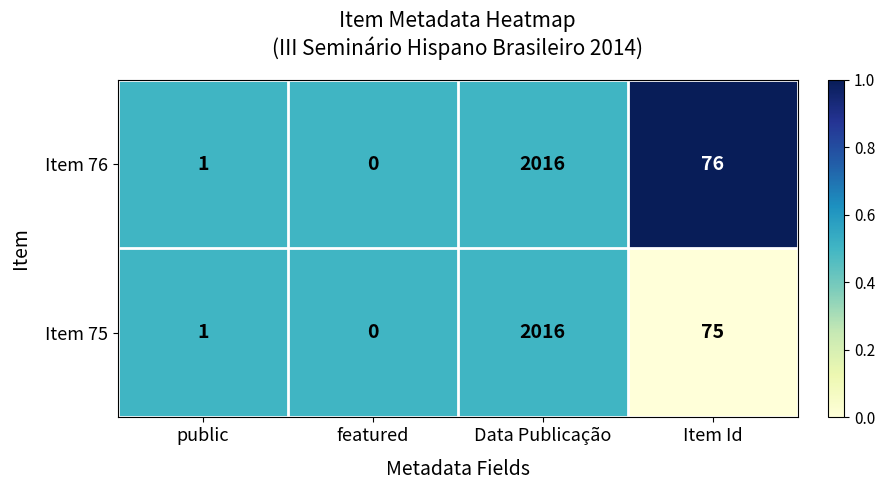

Which series changed the most between Data Publicação and Item Id?

Item 75